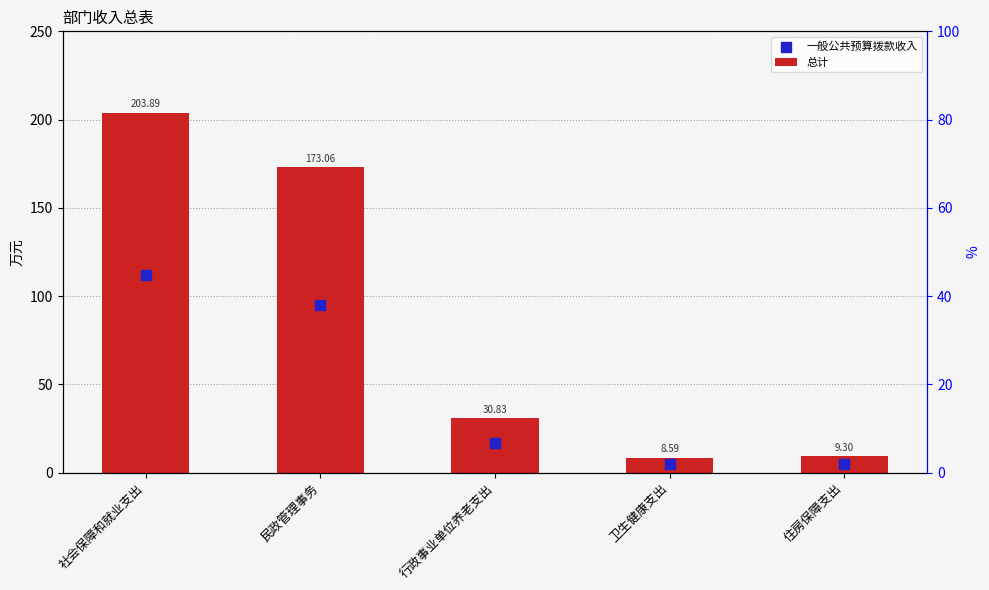

Which series has the largest total across all categories?

总计